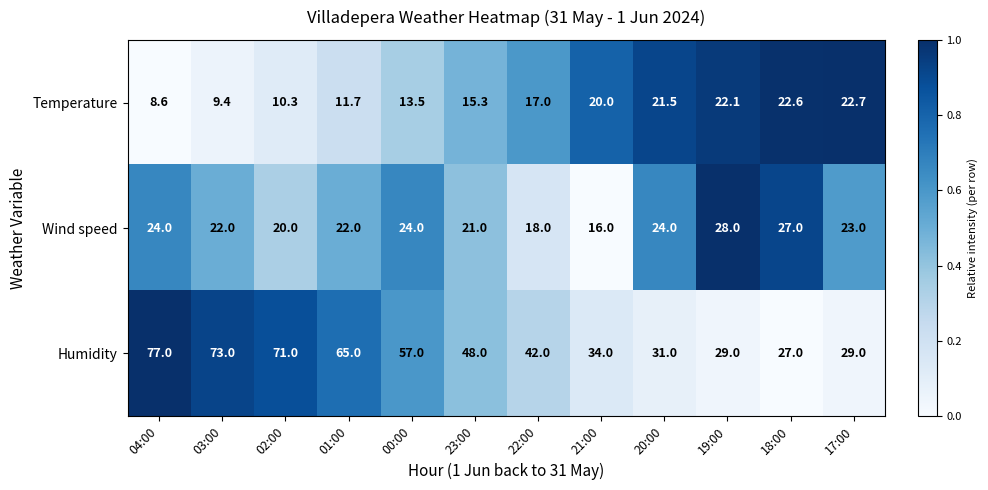

What is the difference between the maximum and minimum values in the Wind speed series?

12.0